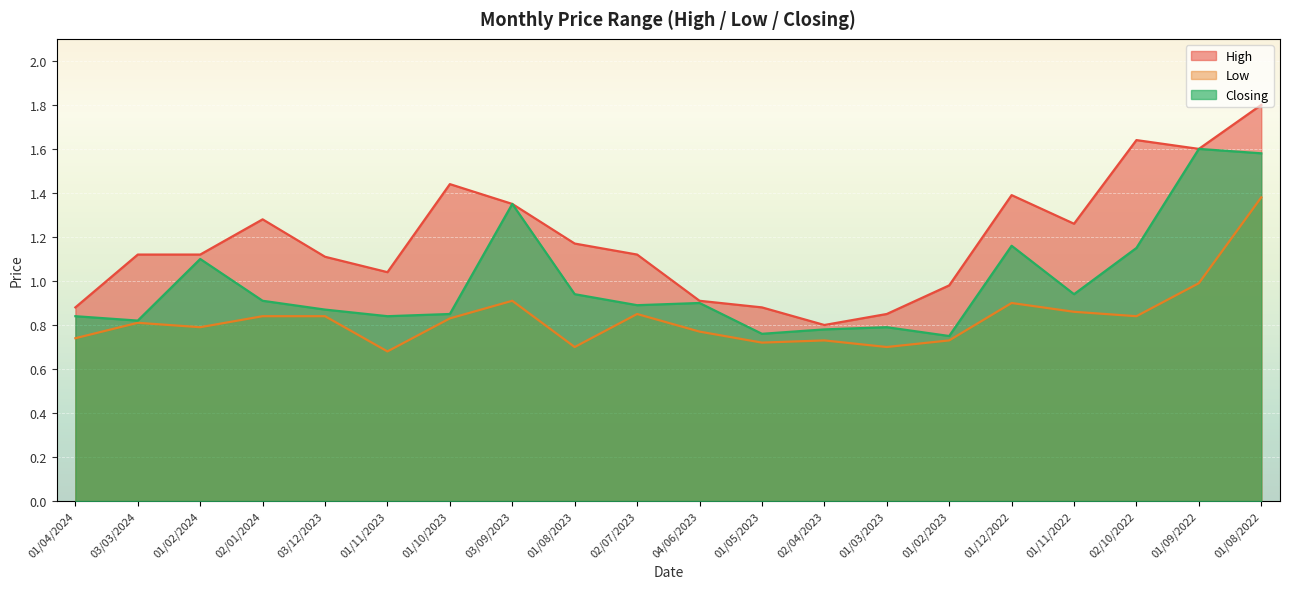

What is the spread (max minus min) of values at 04/06/2023?

0.1